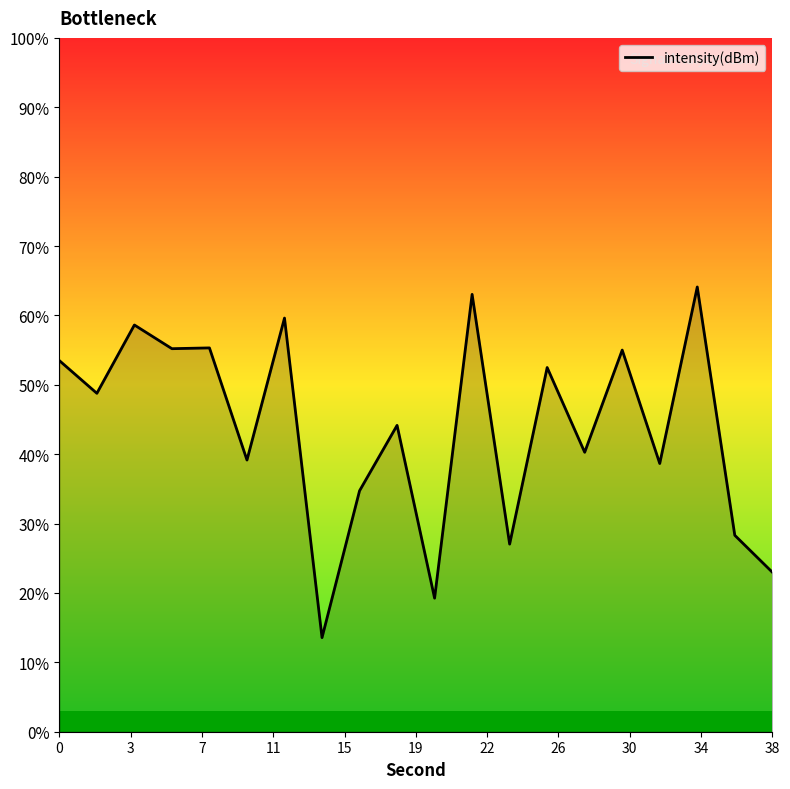

How many data points are above -130?

9